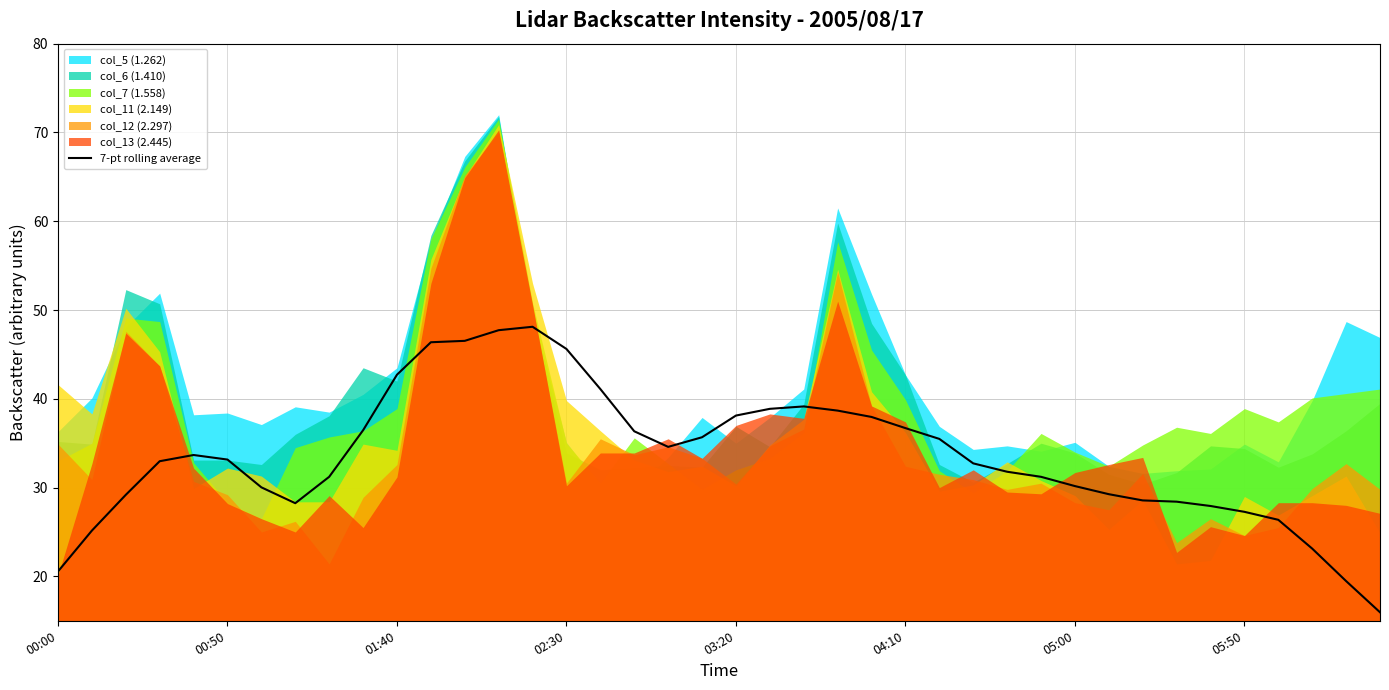

Is it true that 7-pt rolling average equals 42.7 at 01:40?

True